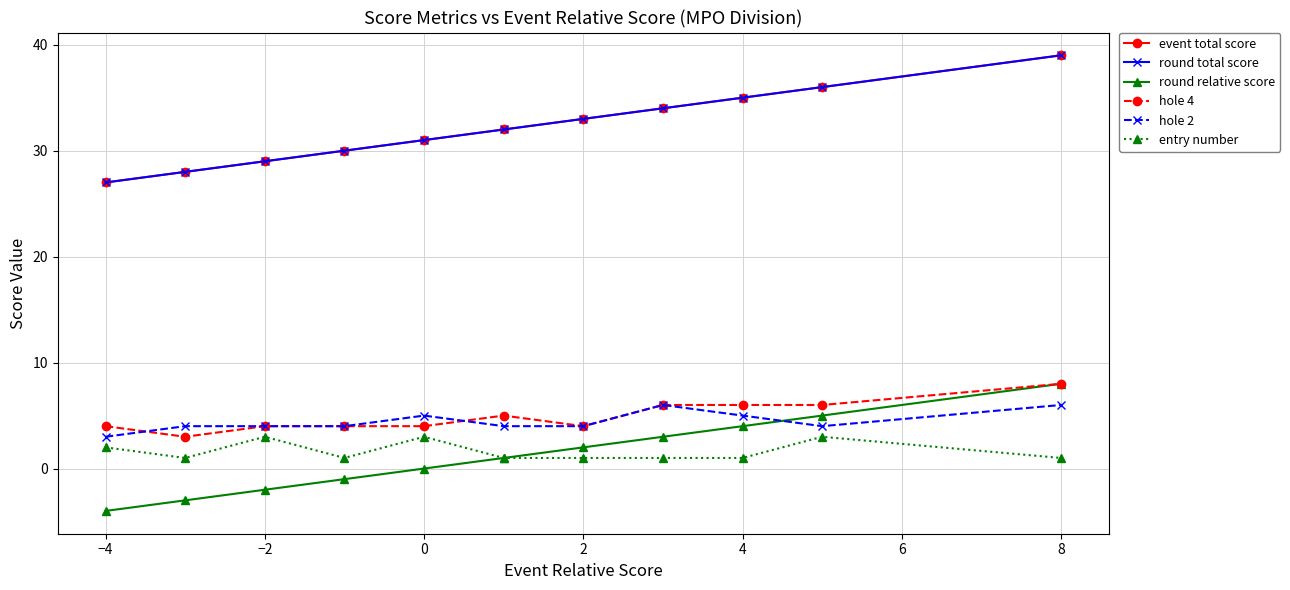

List the series in order of their peak value, lowest first.

entry number, hole 2, round relative score, hole 4, event total score, round total score